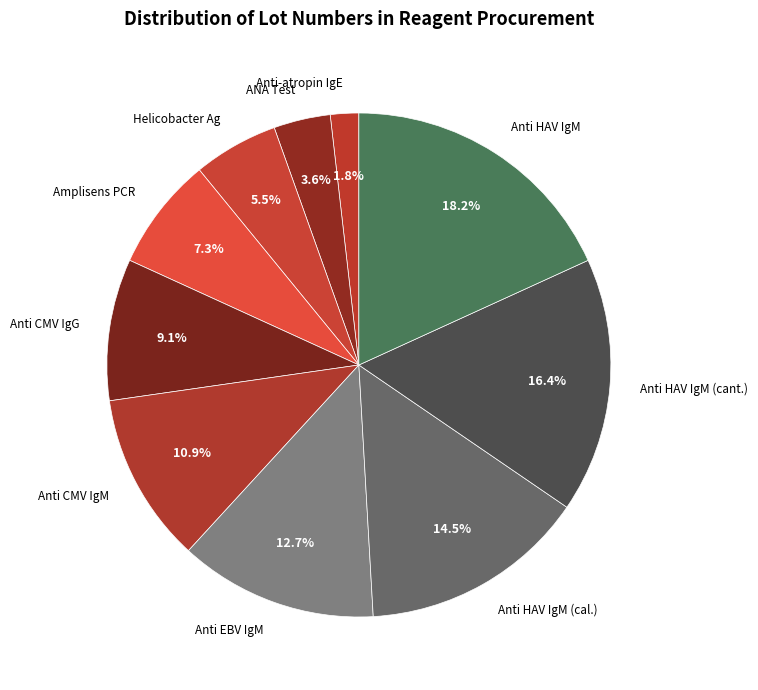

Count the number of slices in the pie.

10